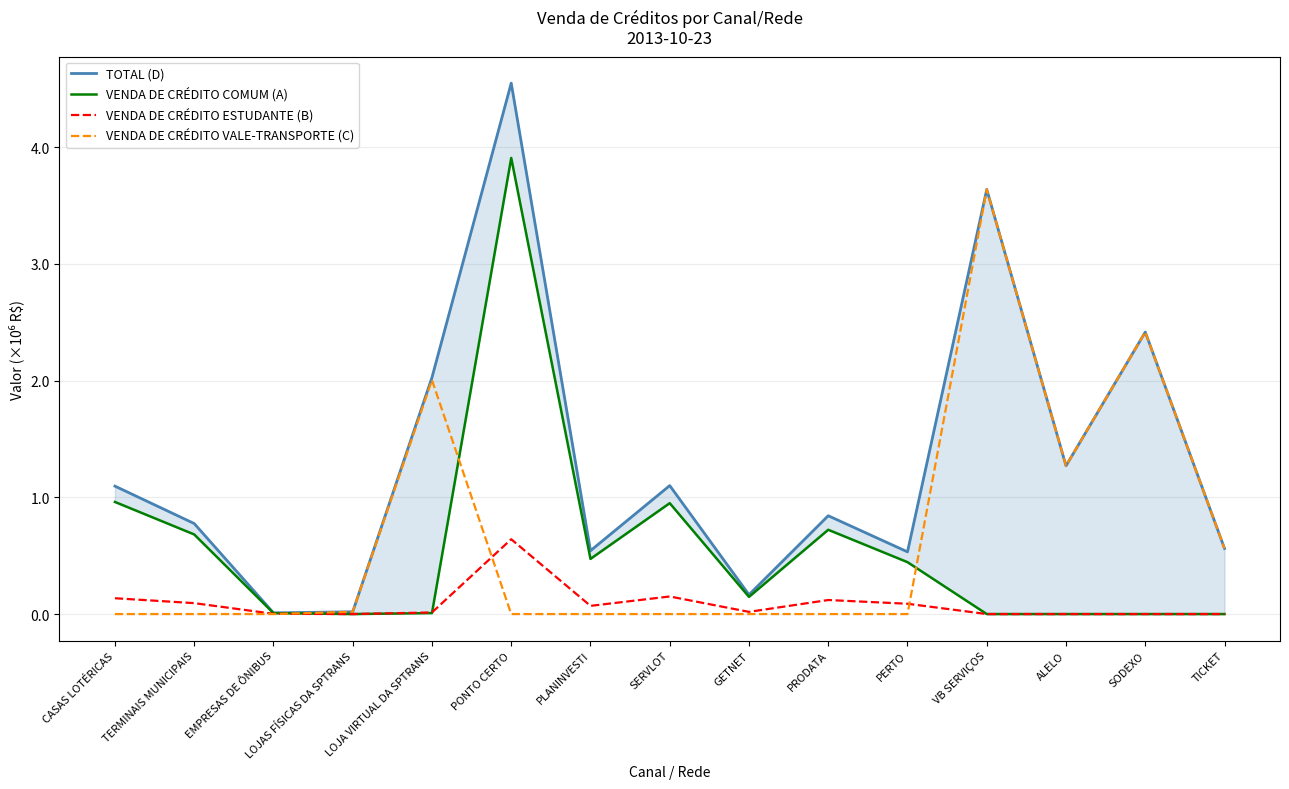

How many positive values does the VENDA DE CRÉDITO VALE-TRANSPORTE (C) series have?

6